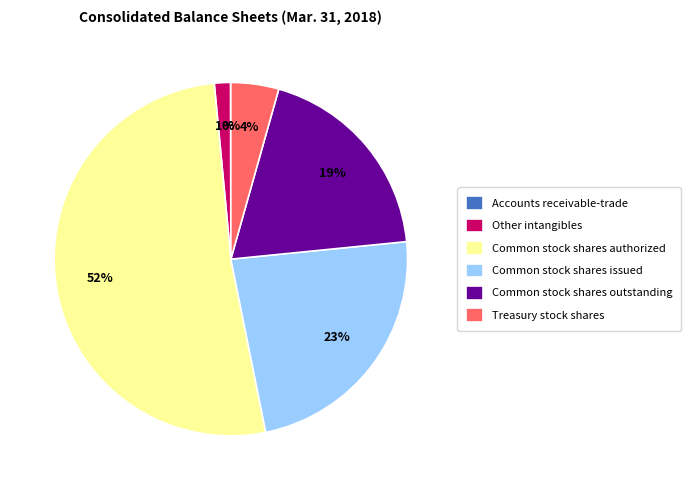

Which category has the biggest portion of the pie?

Common stock shares authorized